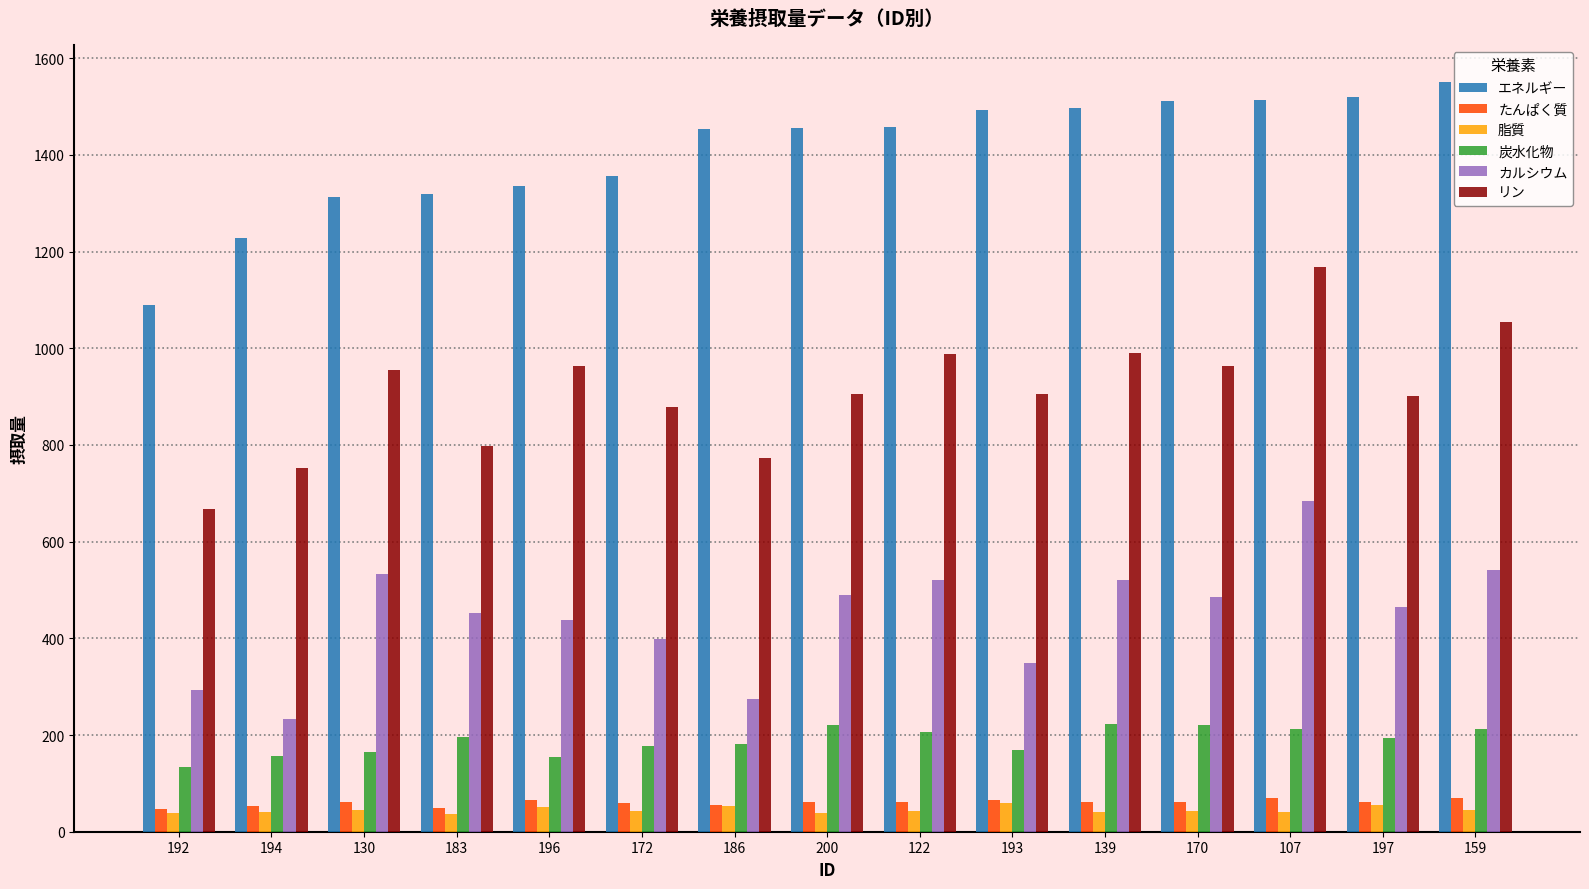

What is the maximum value for エネルギー?

1550.0